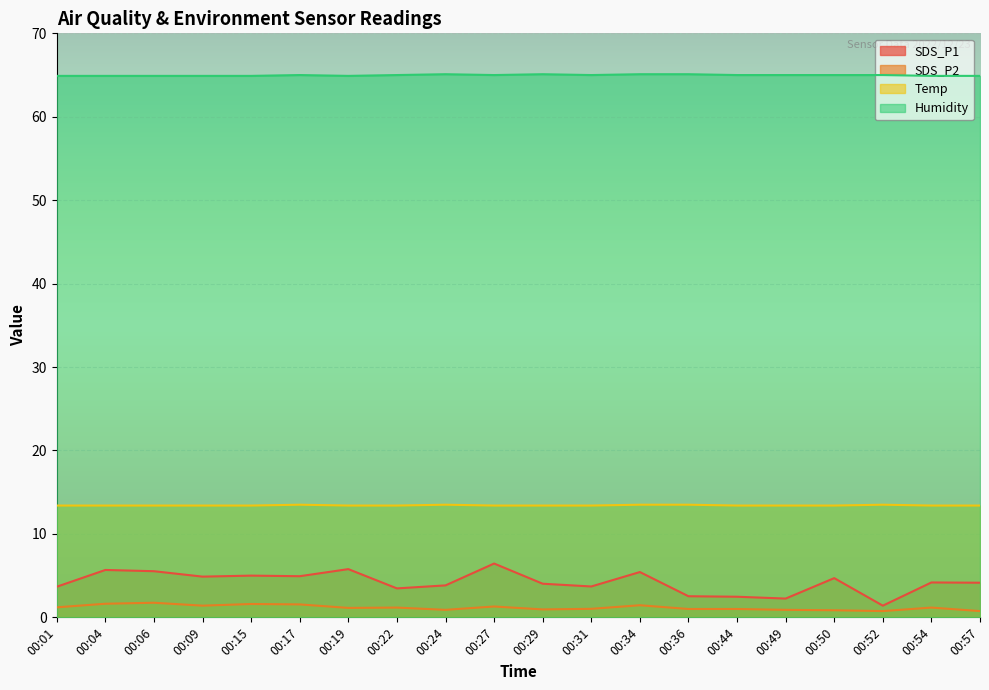

Read the Humidity value at 00:54.

64.9